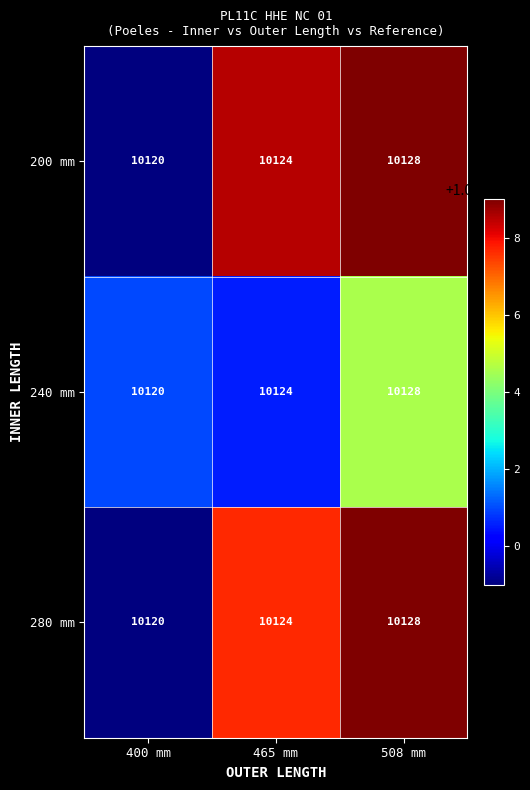

The value of 200 mm at 465 mm is 2559. True or false?

False